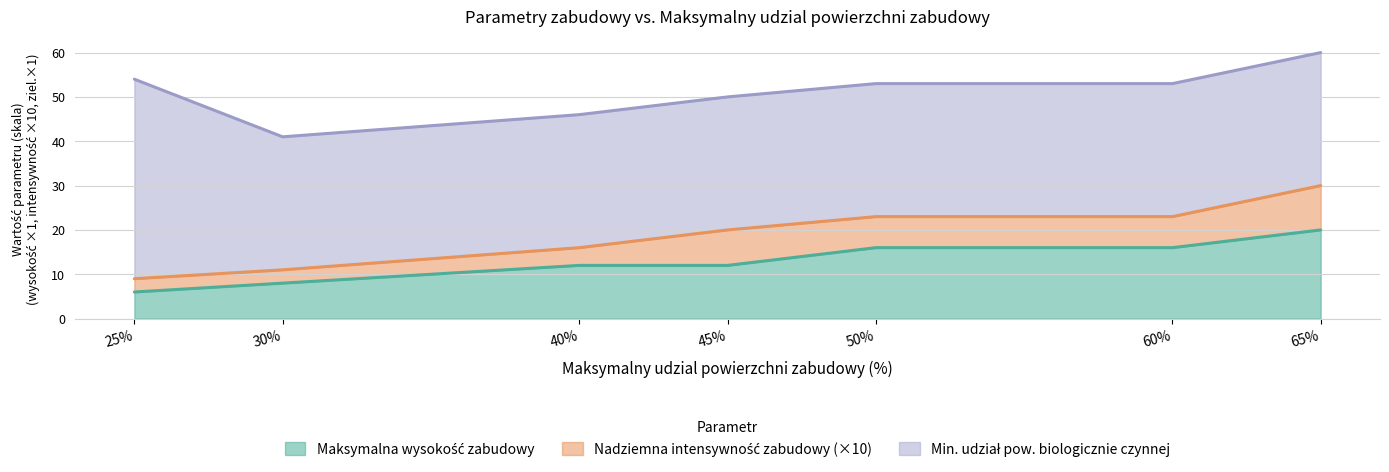

What is the minimum value for Maksymalna wysokosc zabudowy?

6.0